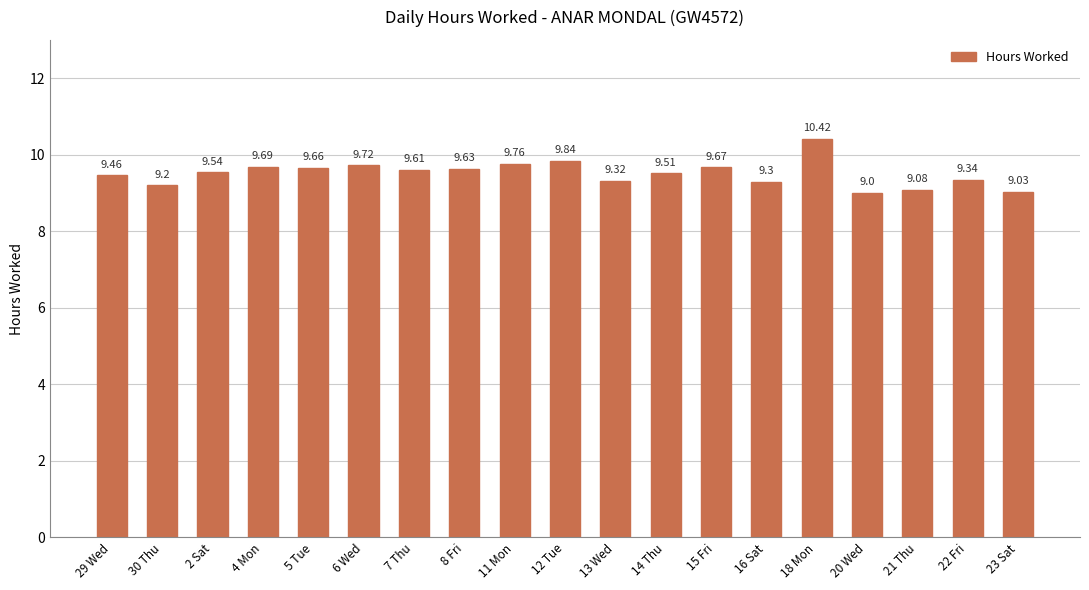

Reading left to right, transcribe all the data shown in this chart.

9.5	9.2	9.5	9.7	9.7	9.7	9.6	9.6	9.8	9.8	9.3	9.5	9.7	9.3	10.4	9.0	9.1	9.3	9.0